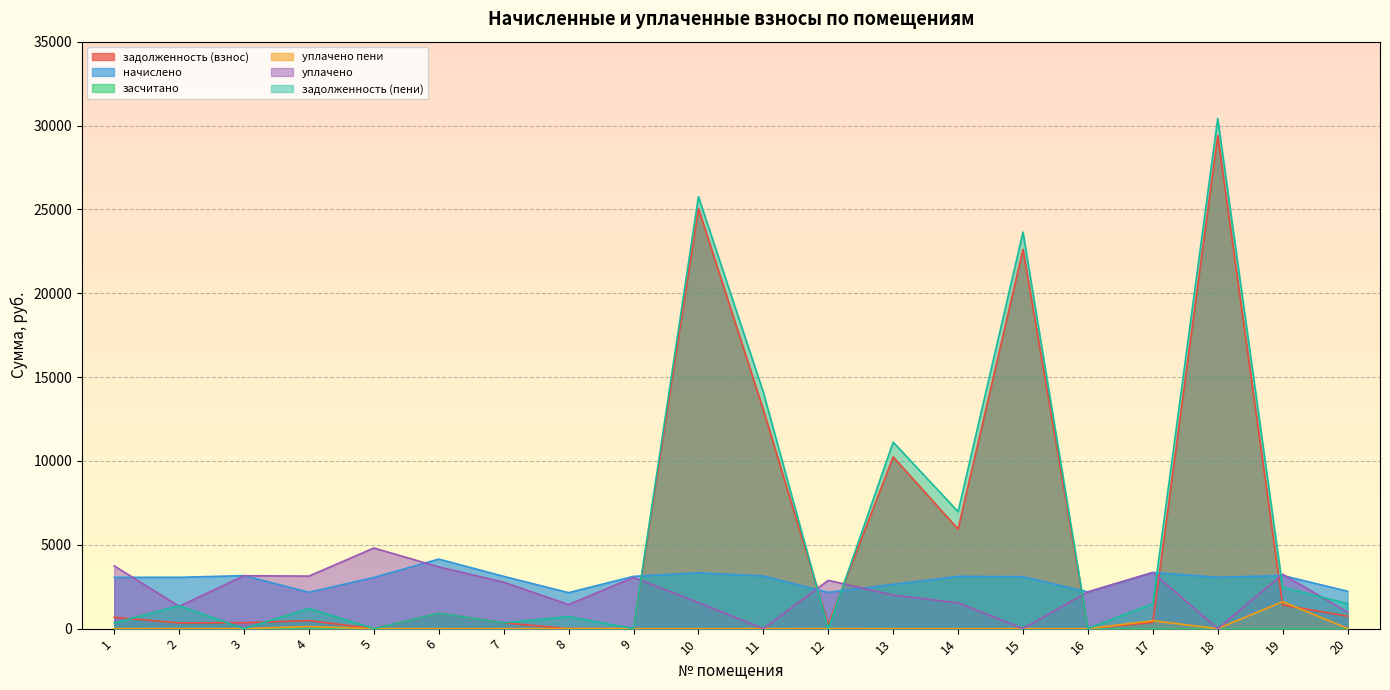

Which series has the widest spread of values?

задолженность (пени)